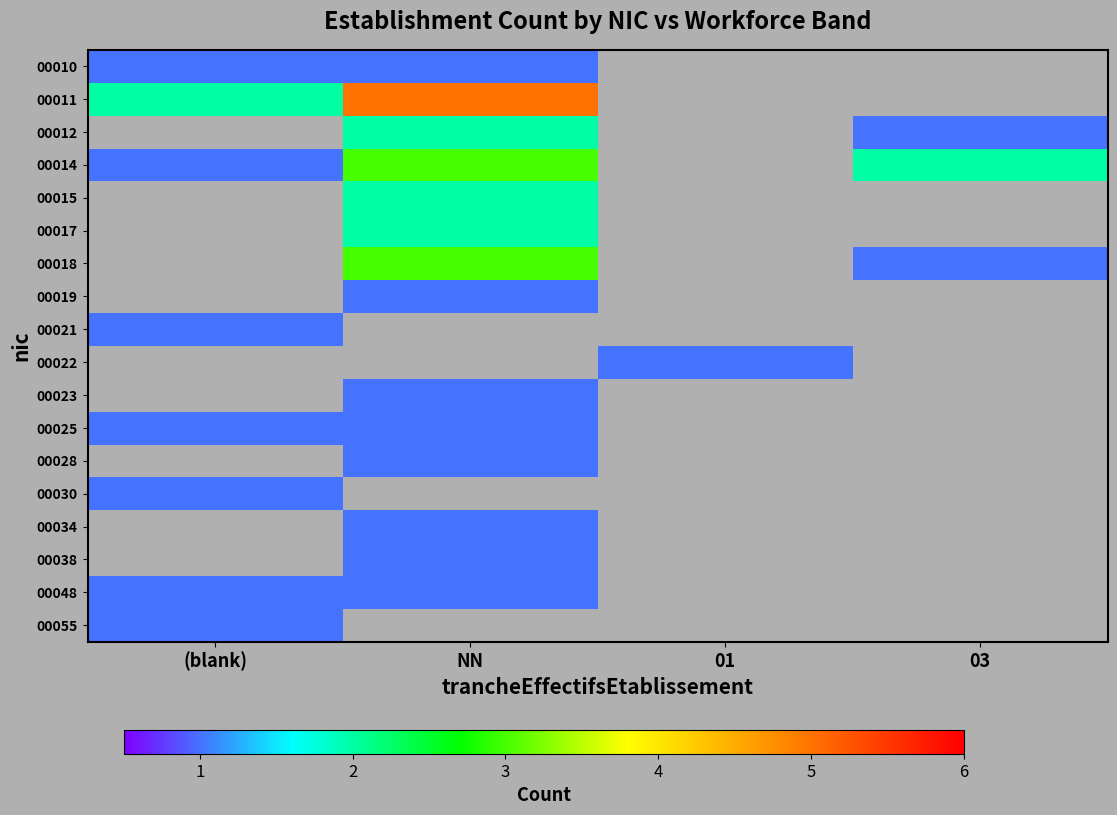

Is it true that 00025 equals 0.5 at NN?

False